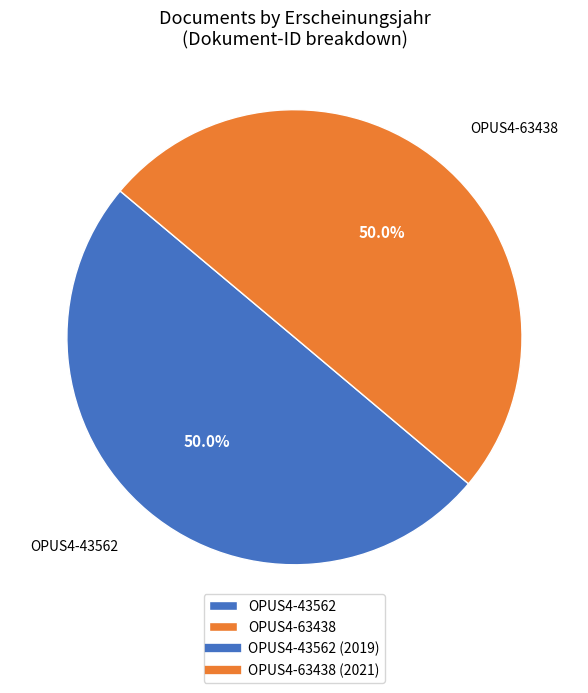

Combined, what portion of the pie is OPUS4-63438 and OPUS4-43562?

100.0%